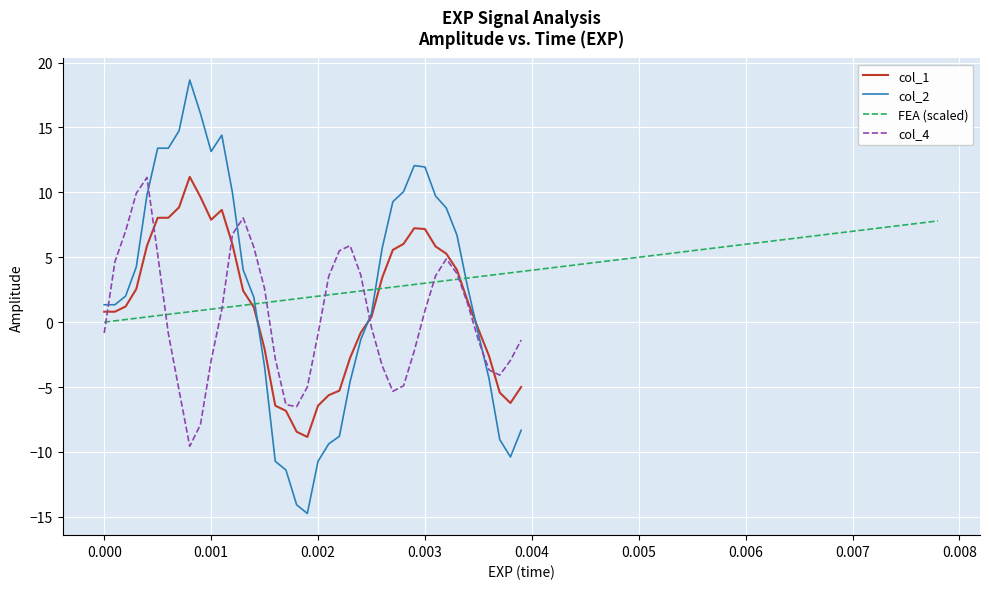

What is the average value of the col_4 series?

0.4